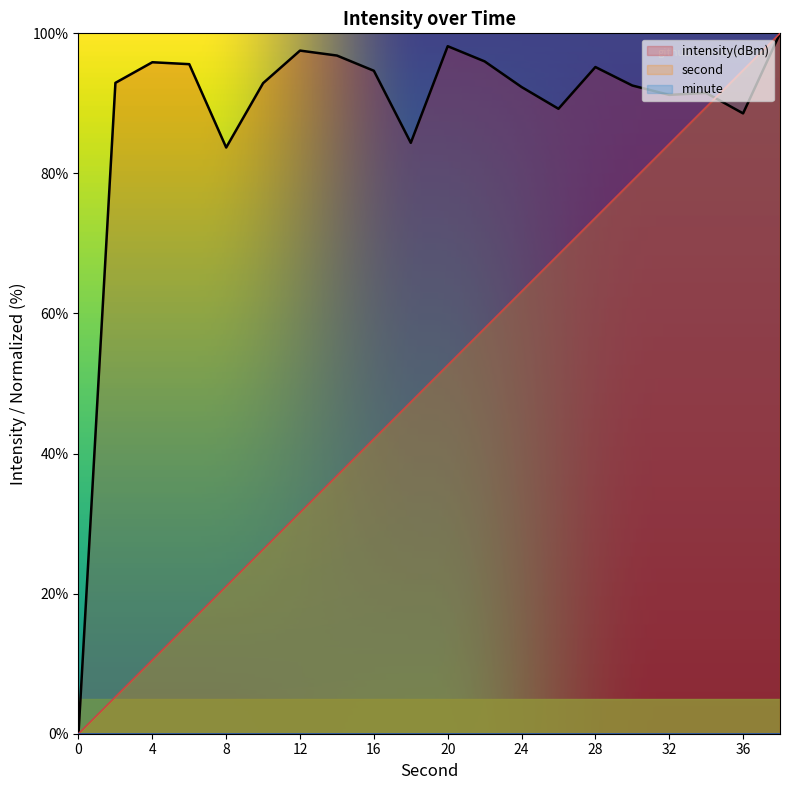

How many values in the second series are below 52?

10